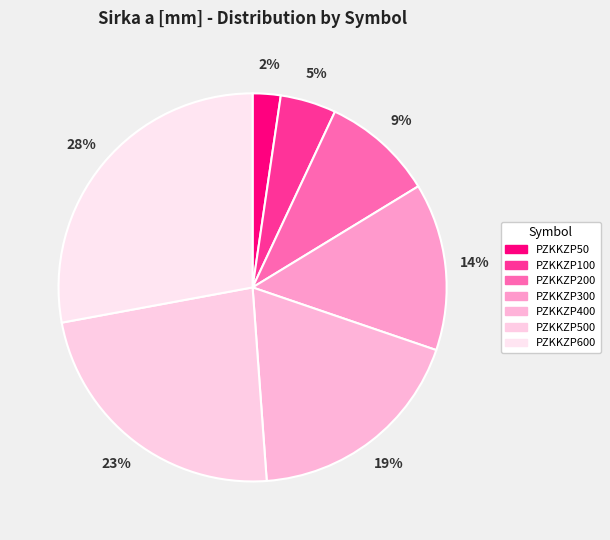

Approximately how many times larger is the value at PZKKZP400 compared to PZKKZP50?

8.0